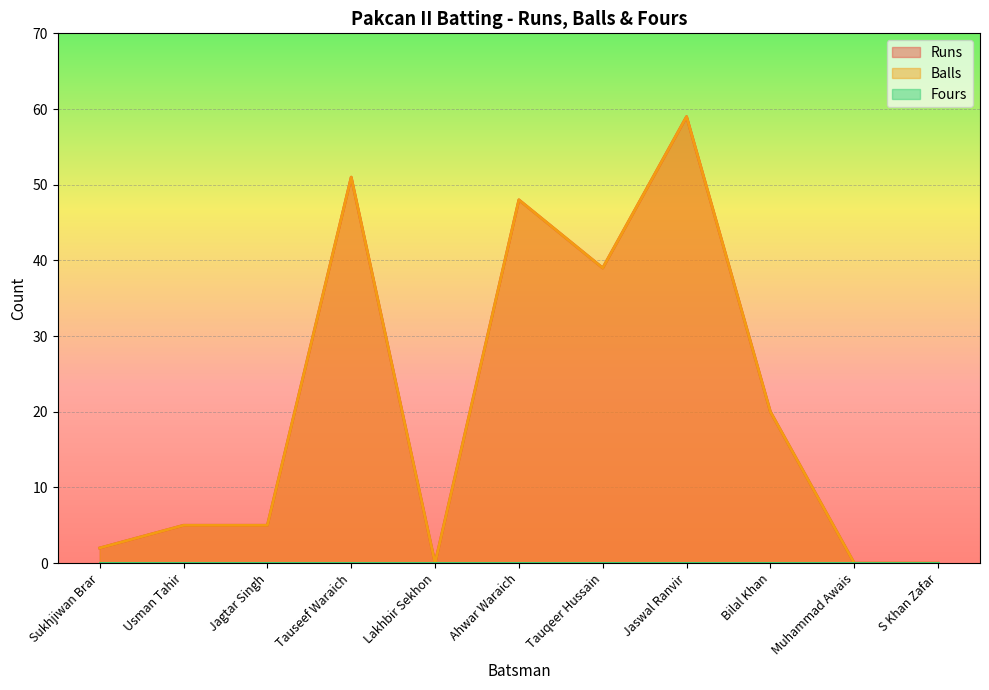

True or false: Balls has a value of 3 at Sukhjiwan Brar.

False